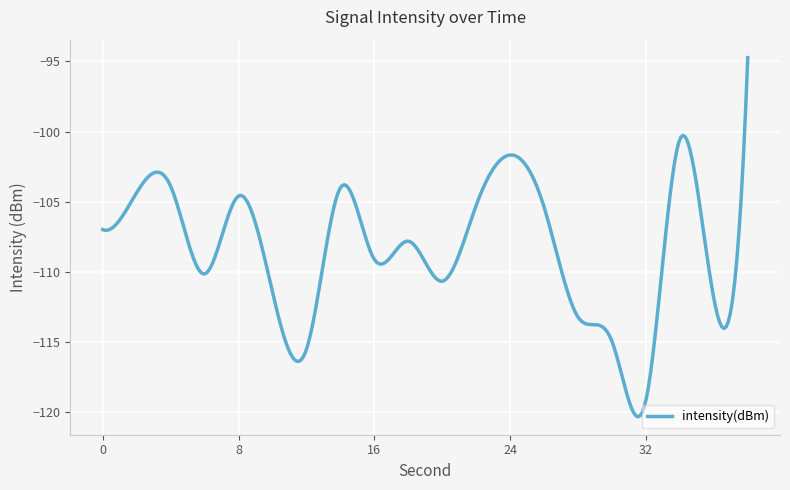

What is the minimum value shown in the chart?

-120.4